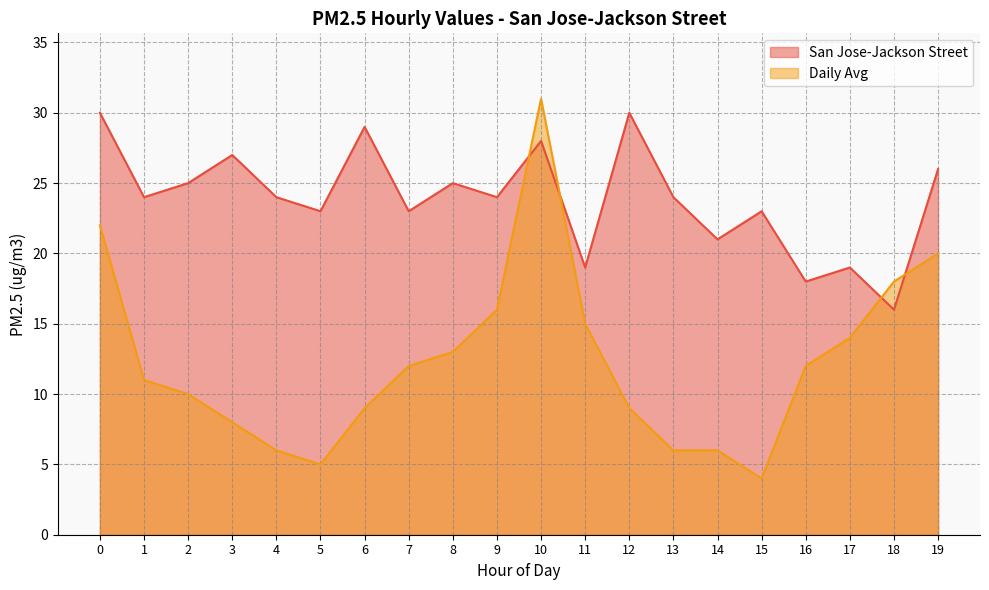

How many intersections are there between San Jose-Jackson Street and Daily Avg?

4